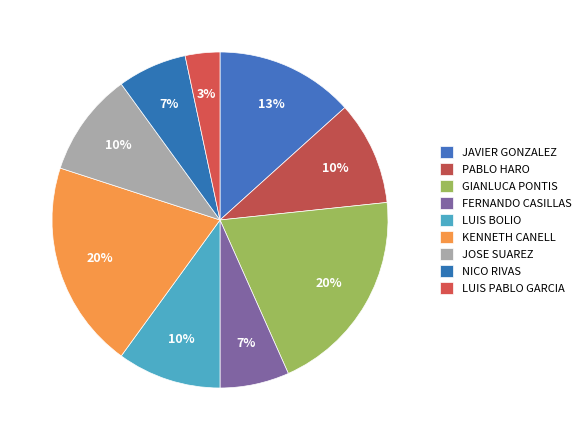

Which slice is the smallest?

LUIS PABLO GARCIA